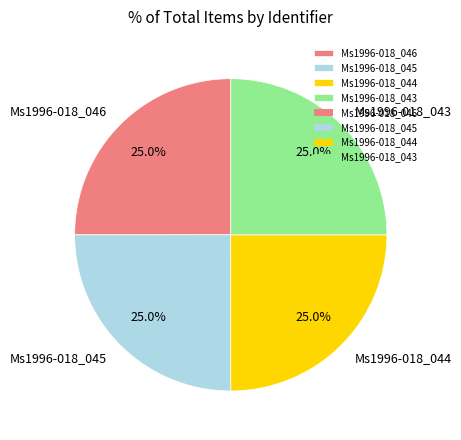

To the nearest percent, what is the average slice percentage?

25%